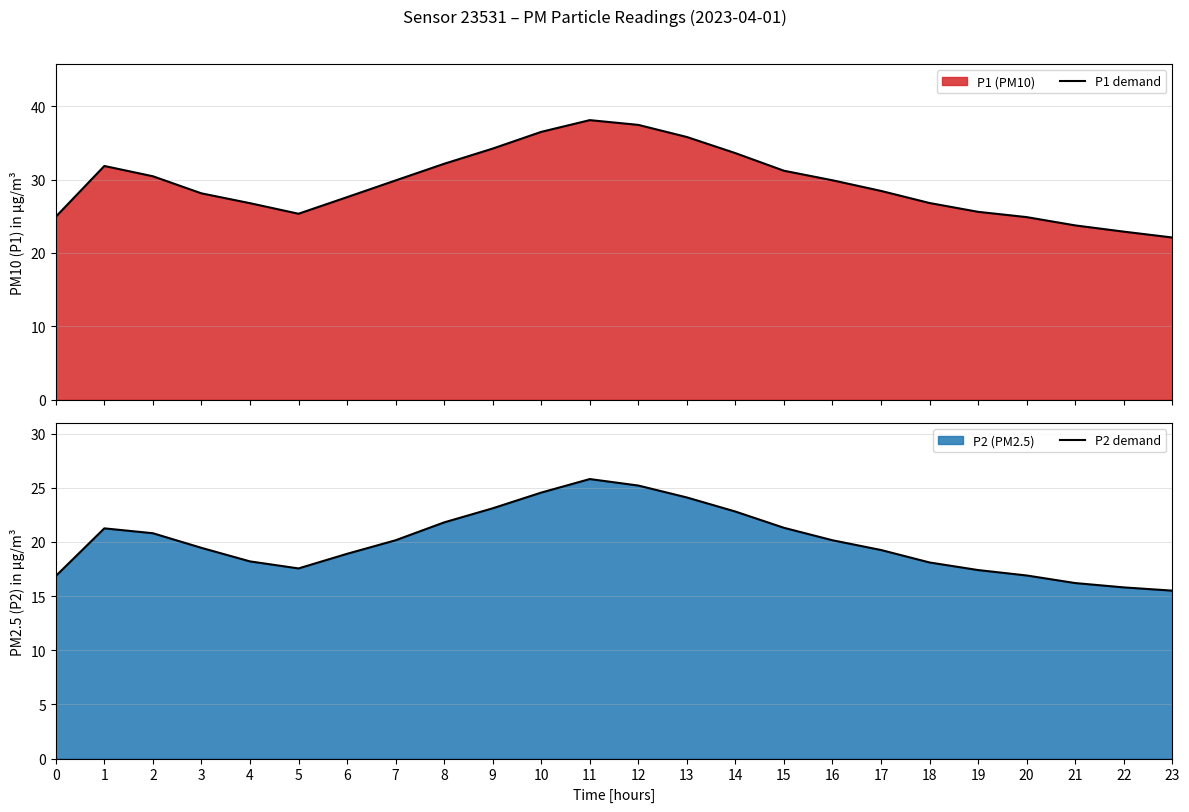

Count the number of categories in the chart.

24